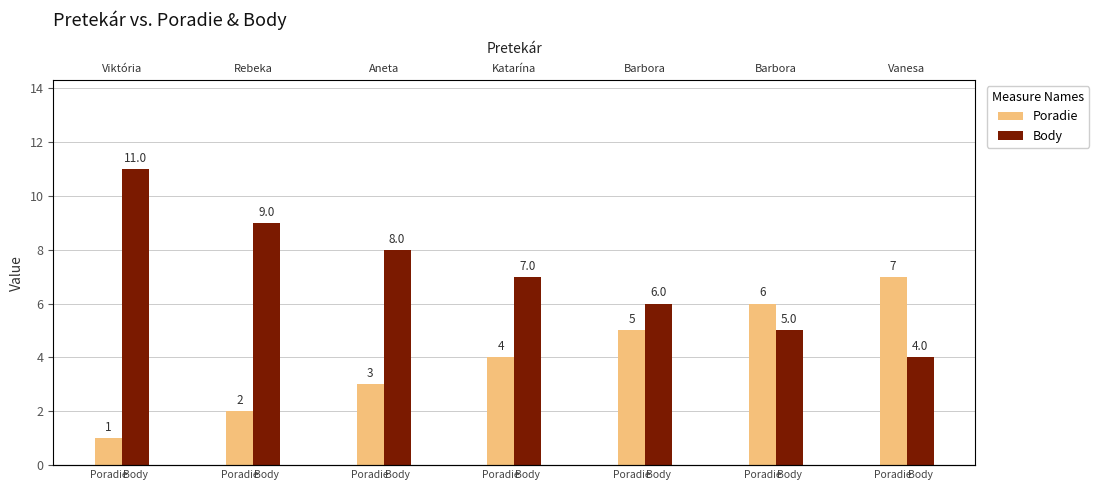

Which series has the largest range (max minus min)?

Body